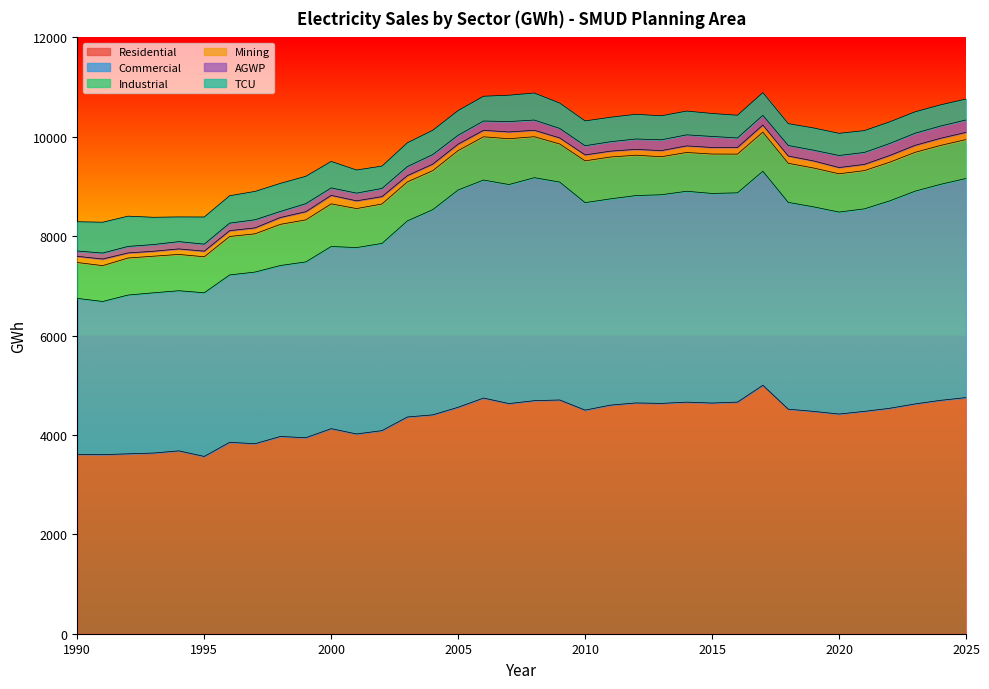

Reading left to right, list all the values displayed in this chart.

Residential: 1990=3610.6	1991=3602.9	1992=3620.3	1993=3635.7	1994=3680.2	1995=3567.6	1996=3851.6	1997=3823.7	1998=3969.3	1999=3944.2	2000=4126.4	2001=4019.5	2002=4087.3	2003=4361.5	2004=4404.1	2005=4557.1	2006=4742.4	2007=4631.0	2008=4689.8	2009=4703.8	2010=4499.6	2011=4600.5	2012=4644.2	2013=4634.9	2014=4660.3	2015=4642.1	2016=4660.9	2017=5000.1	2018=4518.5	2019=4474.4	2020=4420.6	2021=4474.5	2022=4537.2	2023=4624.7	2024=4696.9	2025=4751.5
Commercial: 1990=3138.0	1991=3083.3	1992=3195.3	1993=3224.9	1994=3222.1	1995=3293.6	1996=3368.6	1997=3454.2	1998=3440.6	1999=3538.0	2000=3666.1	2001=3751.1	2002=3767.3	2003=3945.7	2004=4130.0	2005=4373.0	2006=4387.4	2007=4408.0	2008=4487.4	2009=4385.1	2010=4175.4	2011=4150.7	2012=4173.1	2013=4198.8	2014=4243.6	2015=4217.8	2016=4211.5	2017=4306.3	2018=4161.5	2019=4115.6	2020=4064.5	2021=4075.6	2022=4173.9	2023=4281.9	2024=4346.6	2025=4409.2
Industrial: 1990=721.5	1991=721.2	1992=745.2	1993=736.6	1994=730.5	1995=724.5	1996=774.1	1997=769.7	1998=828.6	1999=845.7	2000=858.0	2001=784.8	2002=793.4	2003=785.1	2004=784.4	2005=792.4	2006=870.4	2007=921.6	2008=823.8	2009=766.8	2010=840.9	2011=841.9	2012=812.0	2013=764.7	2014=780.4	2015=792.9	2016=778.6	2017=786.7	2018=787.0	2019=781.5	2020=770.3	2021=769.5	2022=778.5	2023=781.2	2024=782.6	2025=783.2
Mining: 1990=124.2	1991=133.1	1992=102.4	1993=99.8	1994=110.9	1995=112.9	1996=116.5	1997=119.1	1998=137.7	1999=164.5	2000=170.6	2001=155.7	2002=148.1	2003=125.9	2004=131.3	2005=129.8	2006=130.4	2007=136.7	2008=129.9	2009=121.1	2010=119.4	2011=118.0	2012=117.9	2013=123.6	2014=132.6	2015=132.0	2016=134.5	2017=143.4	2018=145.7	2019=142.0	2020=126.0	2021=125.4	2022=134.4	2023=140.8	2024=143.8	2025=145.0
AGWP: 1990=107.5	1991=120.2	1992=130.8	1993=134.7	1994=146.6	1995=141.2	1996=151.9	1997=163.8	1998=122.0	1999=161.6	2000=150.3	2001=155.0	2002=165.1	2003=182.6	2004=192.6	2005=179.3	2006=186.7	2007=209.6	2008=205.9	2009=191.5	2010=184.7	2011=189.6	2012=208.6	2013=217.6	2014=222.0	2015=222.3	2016=191.0	2017=195.3	2018=212.6	2019=216.5	2020=242.0	2021=240.7	2022=242.3	2023=244.1	2024=246.7	2025=249.5
TCU: 1990=589.1	1991=620.3	1992=609.0	1993=548.6	1994=497.2	1995=546.1	1996=551.2	1997=570.7	1998=564.8	1999=551.1	2000=532.8	2001=465.5	2002=449.5	2003=479.3	2004=489.0	2005=497.0	2006=498.8	2007=530.2	2008=543.9	2009=510.1	2010=499.9	2011=492.5	2012=497.3	2013=482.8	2014=479.0	2015=462.2	2016=457.1	2017=457.1	2018=439.5	2019=448.1	2020=446.4	2021=439.5	2022=435.7	2023=431.0	2024=426.2	2025=421.4